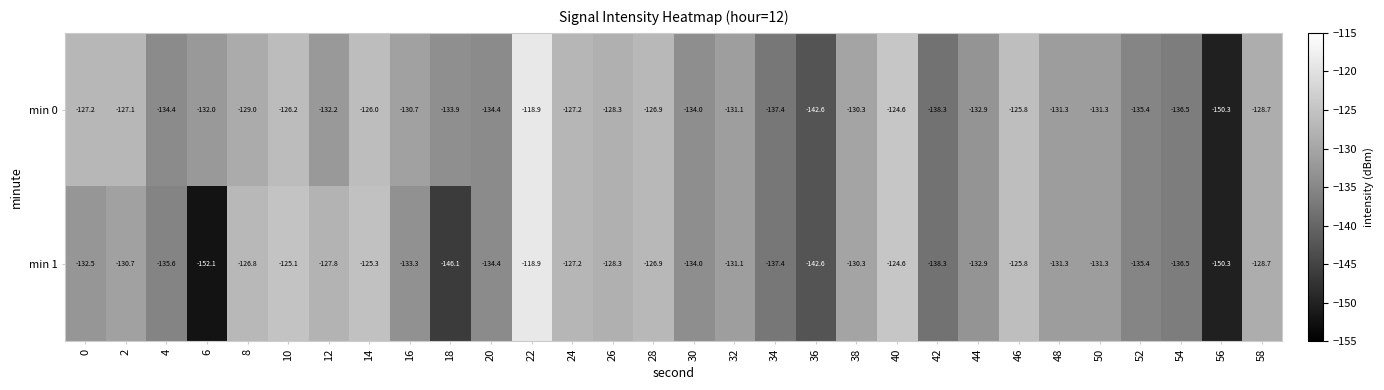

Which series changed the most between 2 and 12?

min 0